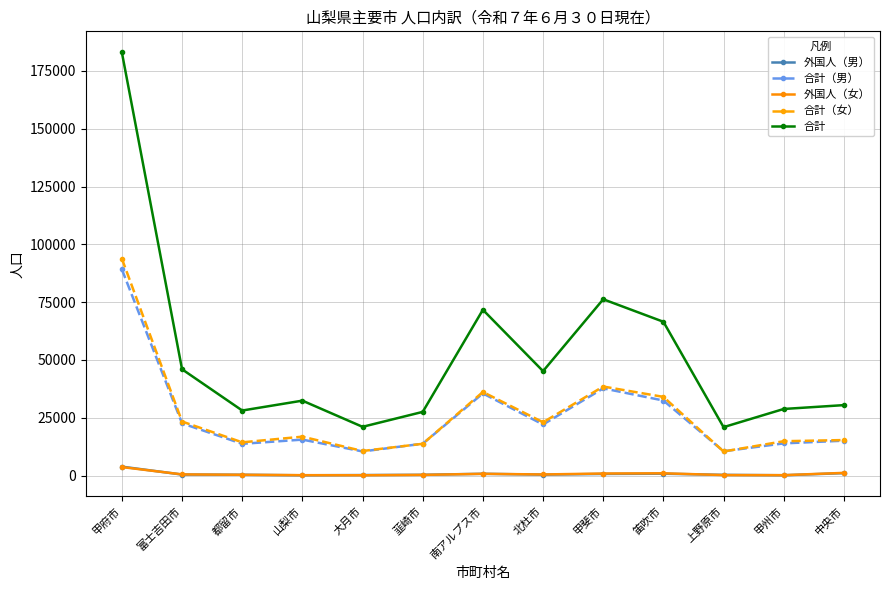

What is the difference between the second highest and minimum values in the 外国人（男） series?

938